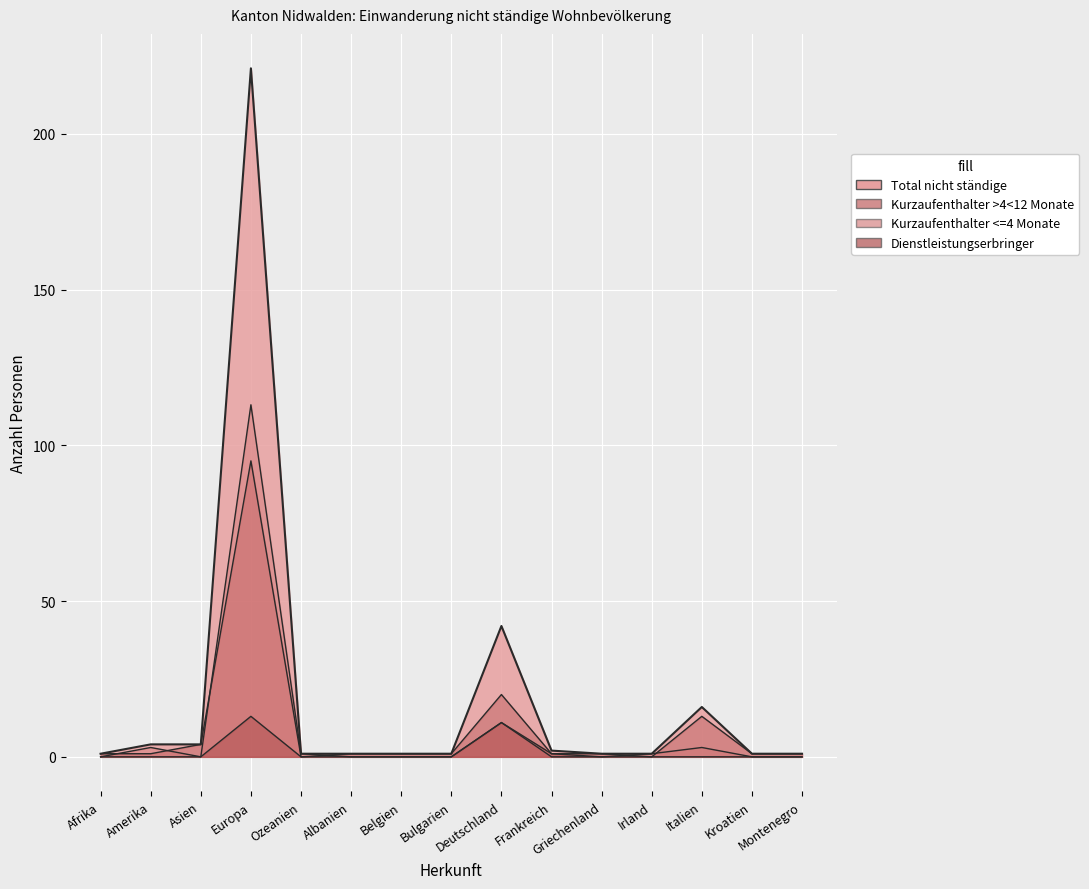

True or false: Kurzaufenthalter >4<12 Monate Total has a value of 0 at Montenegro.

False